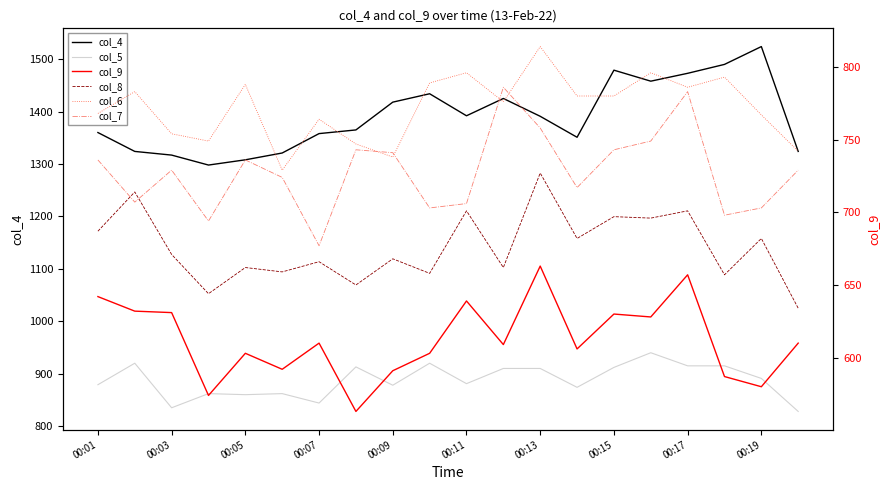

At which category is the sum across all series the highest?

00:17